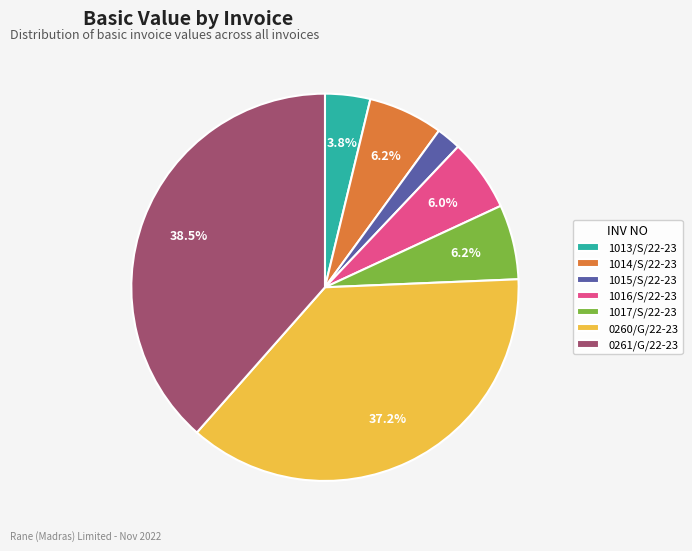

Combined, do 1016/S/22-23 and 1015/S/22-23 account for over 50%?

No